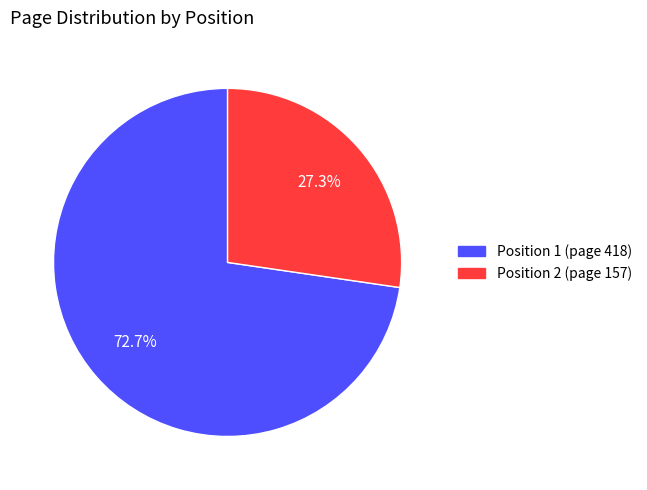

Does any single category account for the majority?

Yes